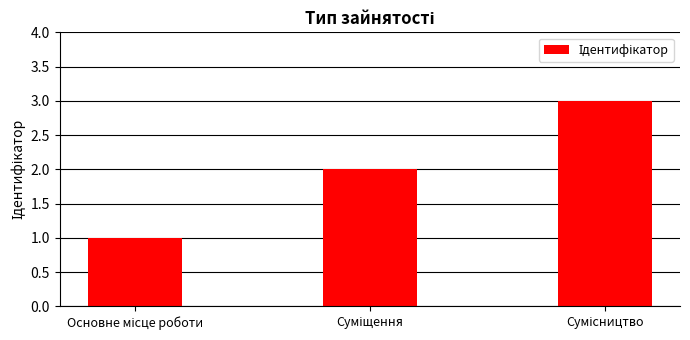

What is the sum of all values?

6